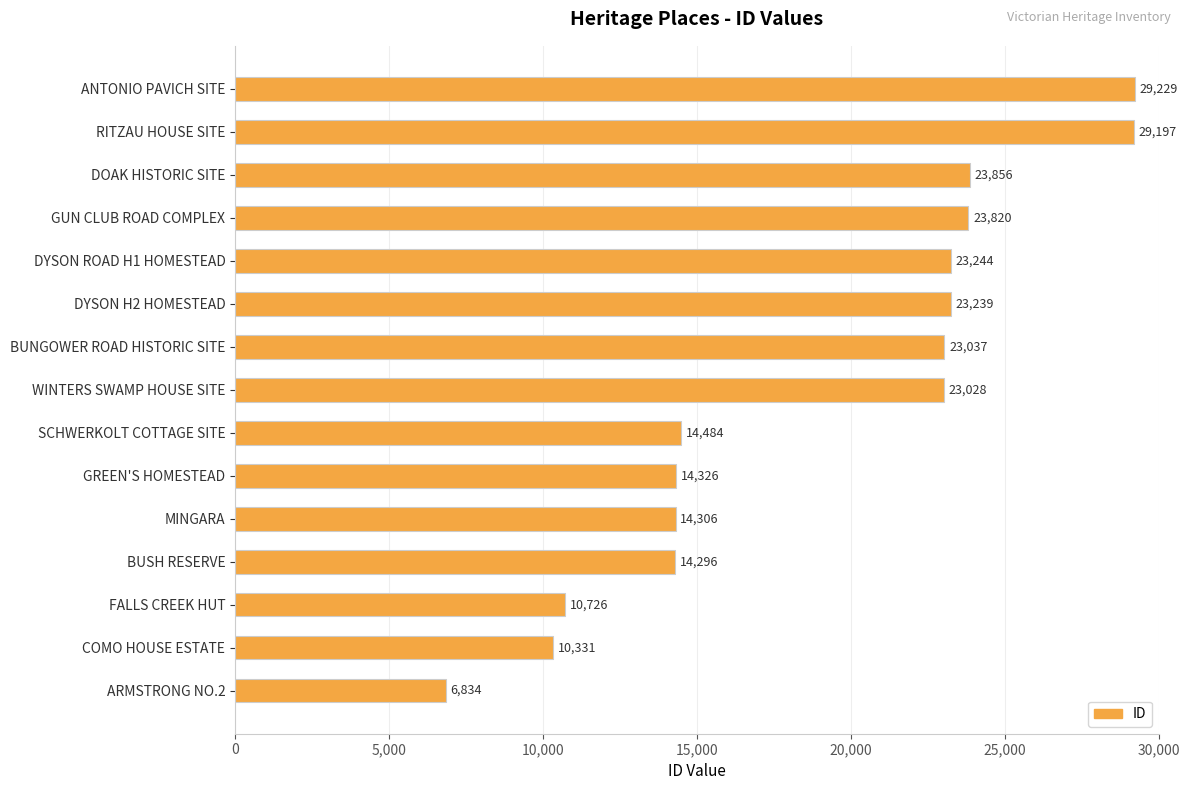

Which category has the highest value across all series?

ANTONIO PAVICH SITE